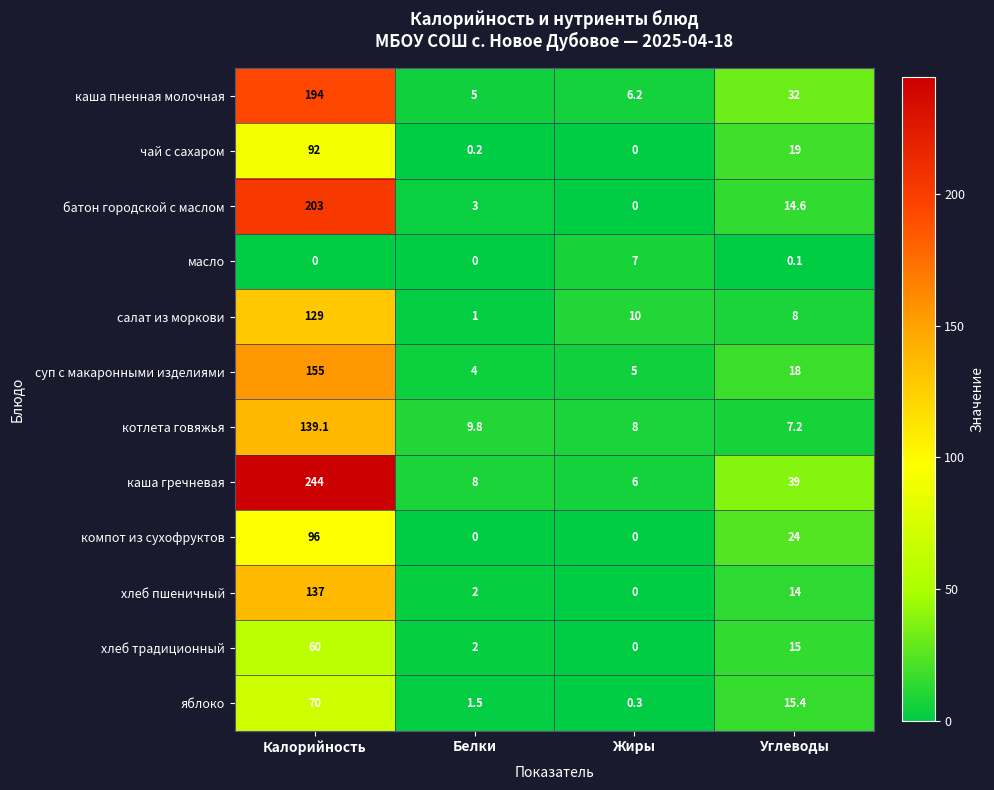

Where is хлеб пшеничный nearest to the value 68?

Углеводы